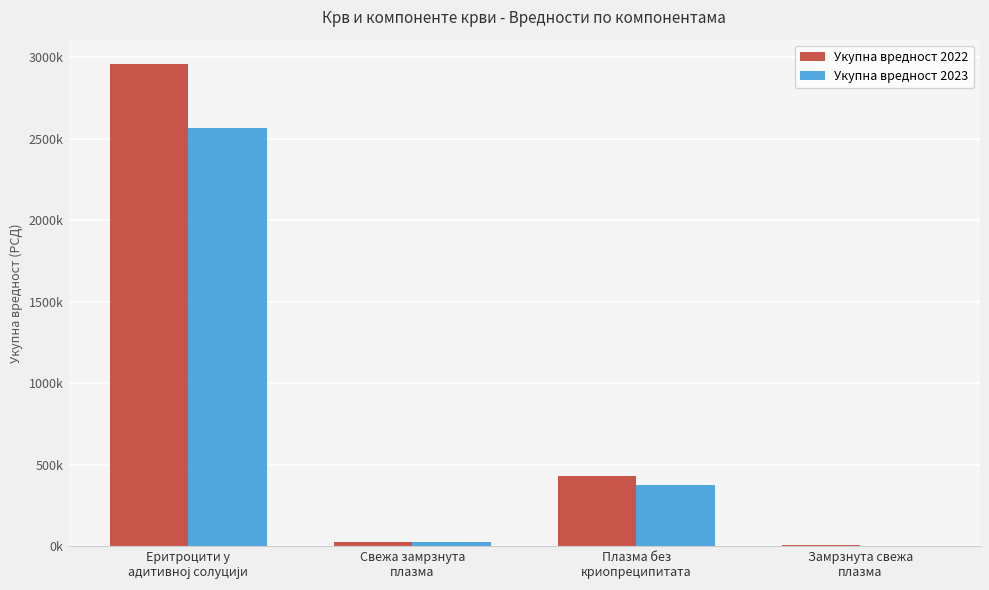

What is the value of the Укупна вредност 2022 bar at the 2nd from the left?

22261.8